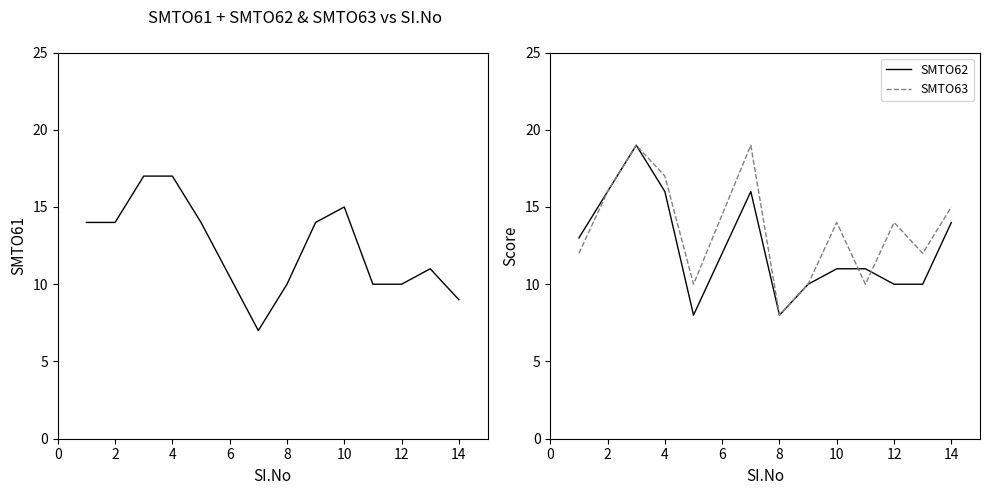

Is it true that SMTO62 equals 11 at 10?

True